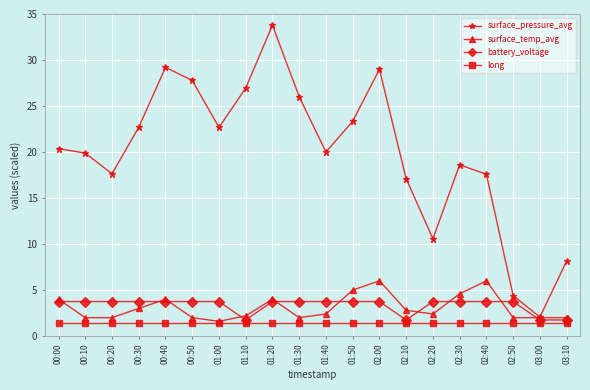

True or false: long and battery_voltage cross at least once.

False